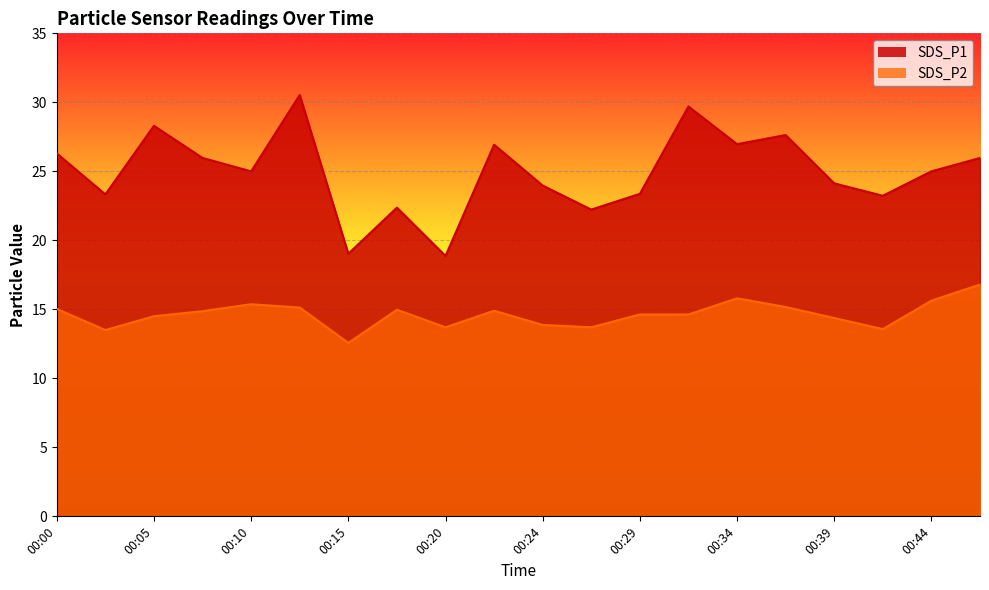

What are all the series names shown in the legend?

SDS_P1, SDS_P2